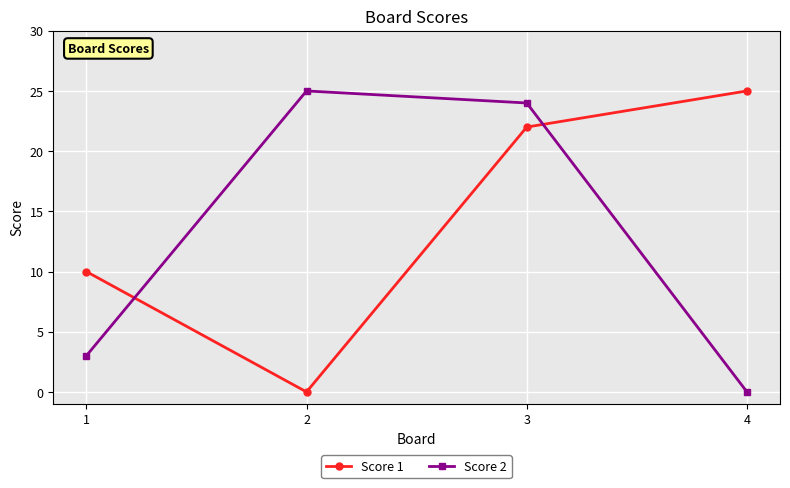

Is the value of Score 1 at 3 greater than the value of Score 2 at 4?

Yes